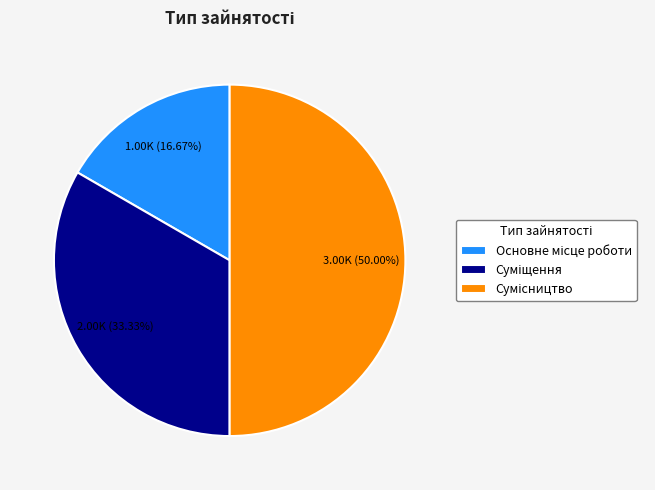

Do Суміщення and Сумісництво together represent more than half of the pie?

Yes